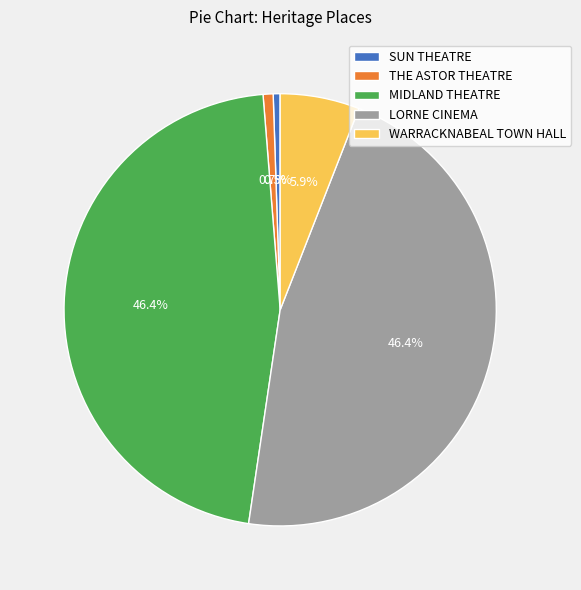

True or false: SUN THEATRE accounts for 7% of the total.

False